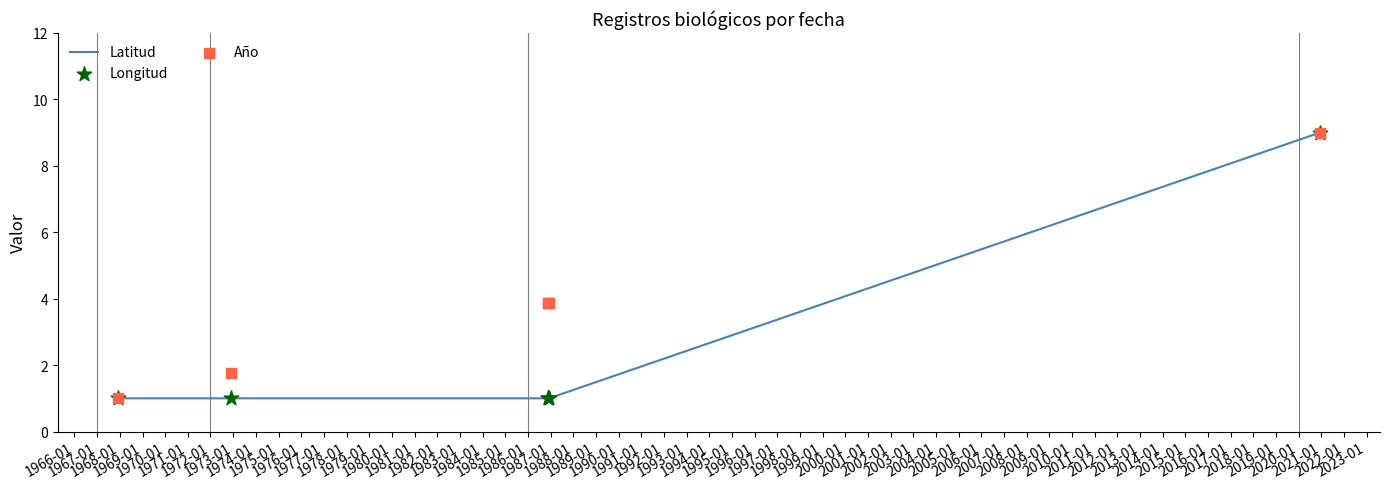

Is the value of Longitud at 1965-01 greater than the value of Año at 1968-01?

No